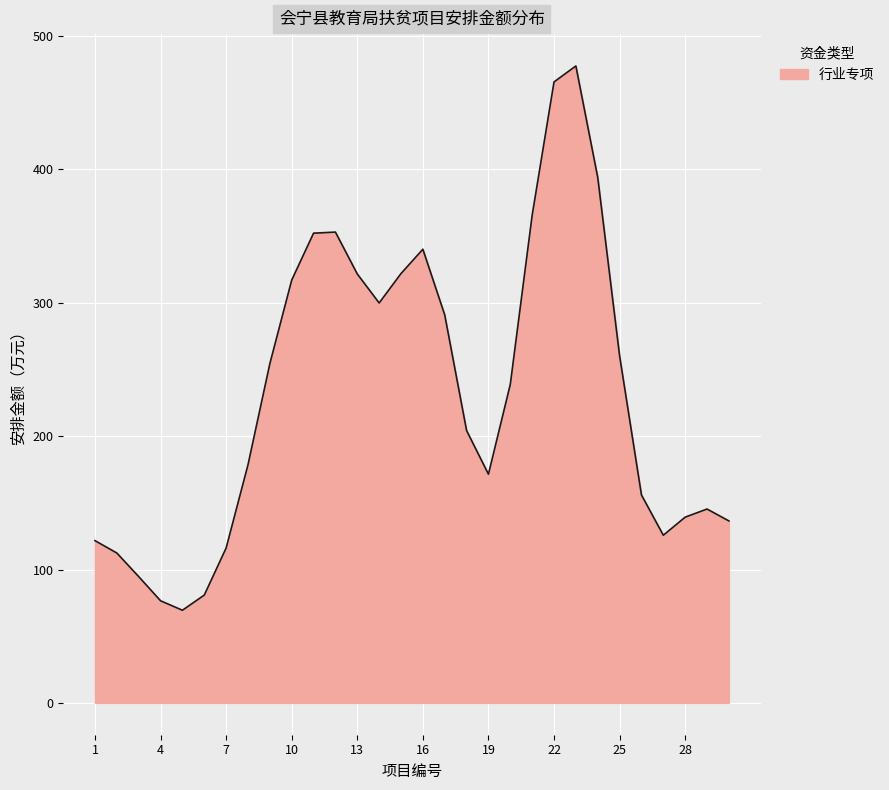

What is the maximum value shown in the chart?

477.5